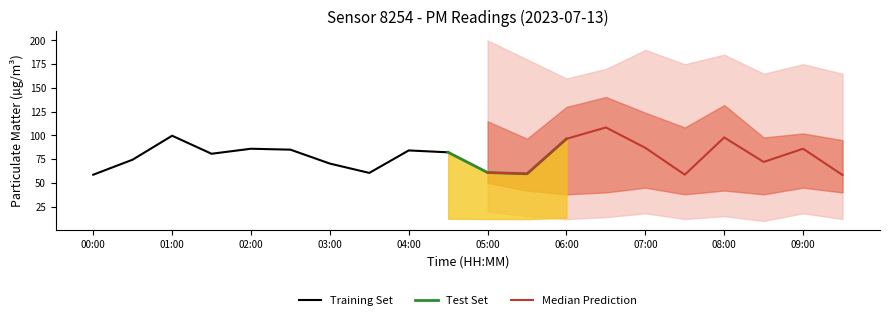

Where is P1 nearest to the value 83?

04:30